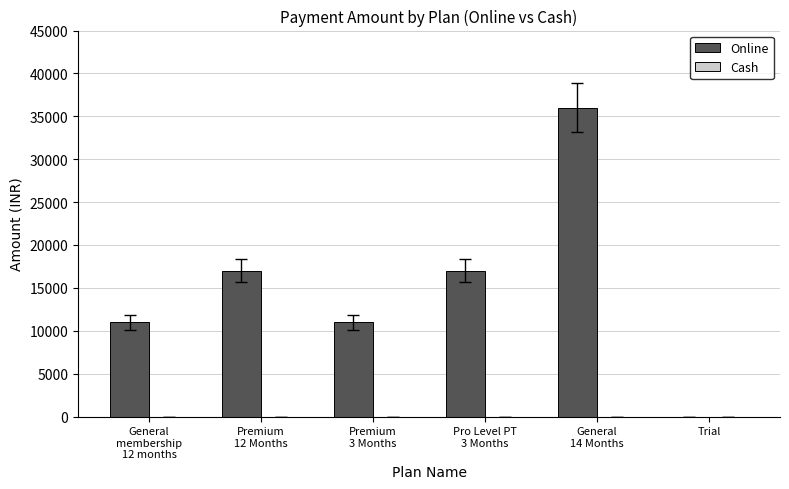

How many values are above zero?

5